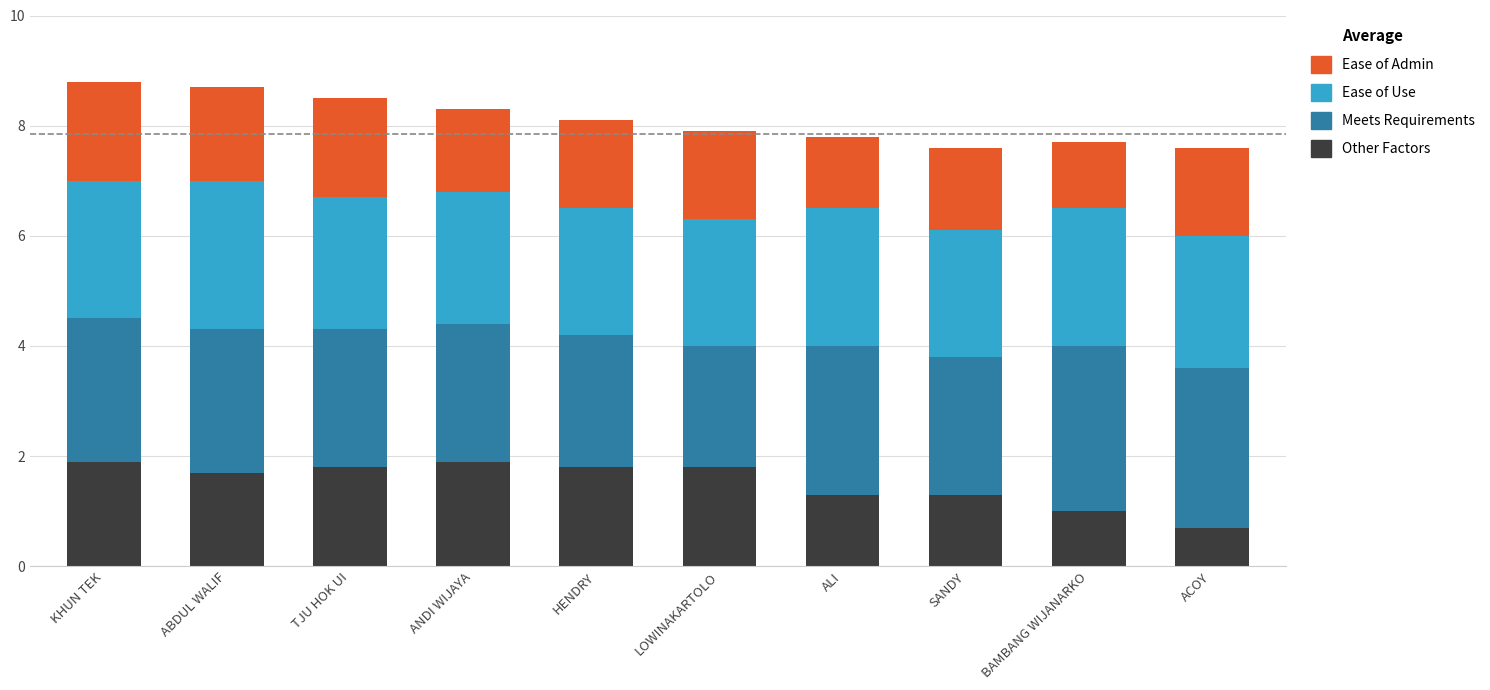

Read the Other Factors value at KHUN TEK.

1.9